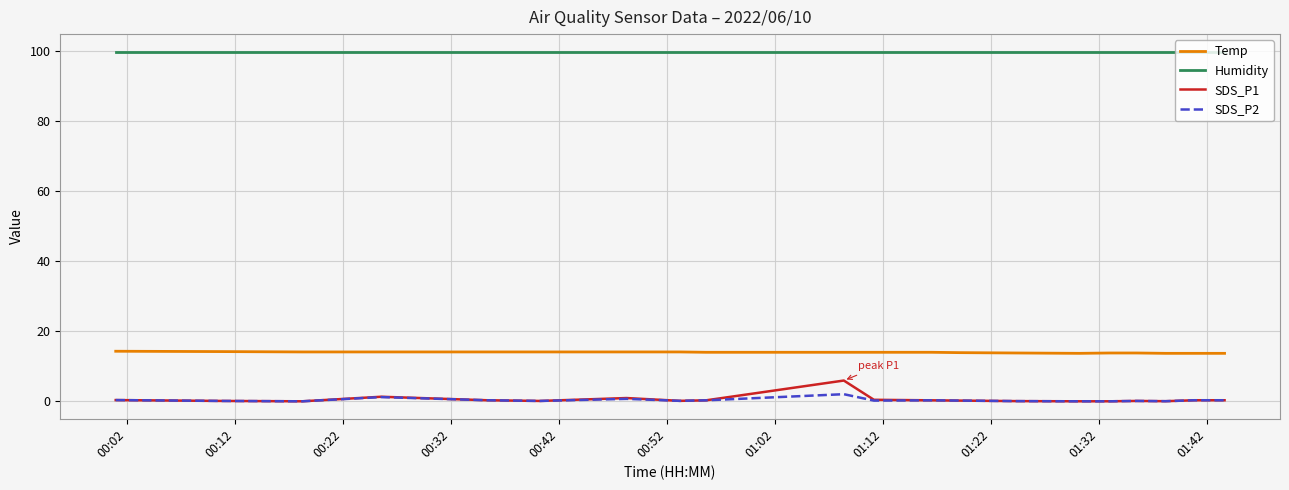

True or false: Temp and SDS_P1 cross at least once.

False